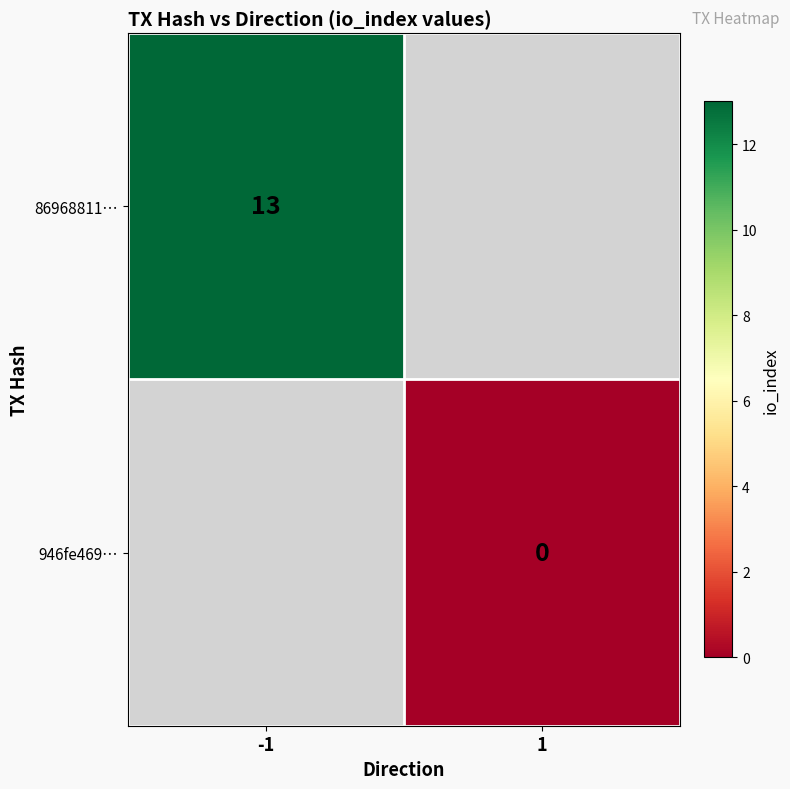

The 86968811… series shows 13 at -1. True or false?

True